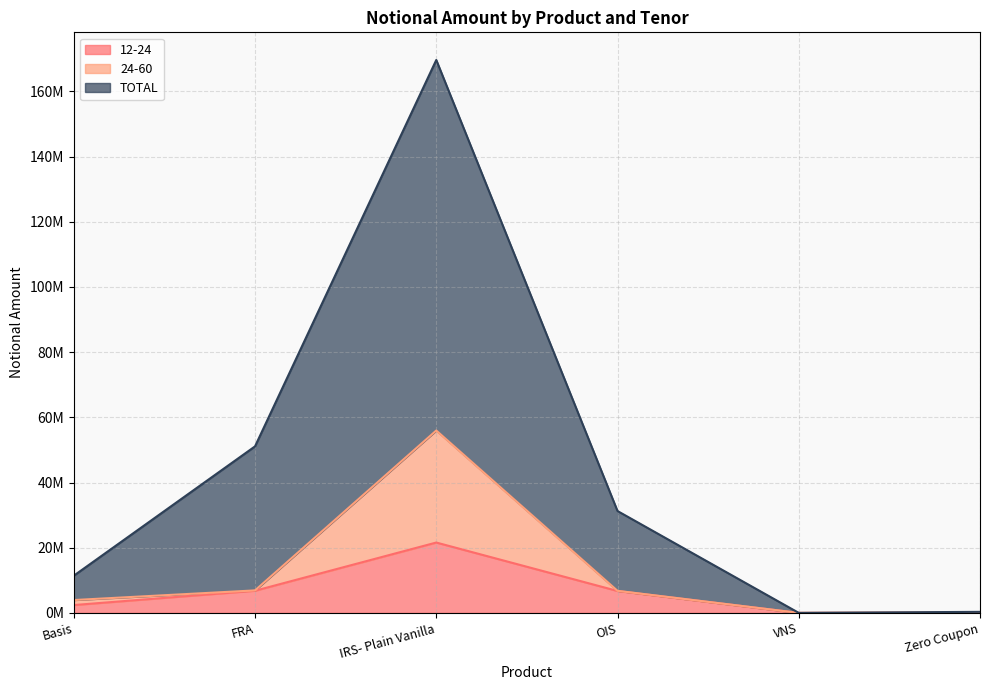

What is the difference between the highest and lowest values at Basis?

9004290